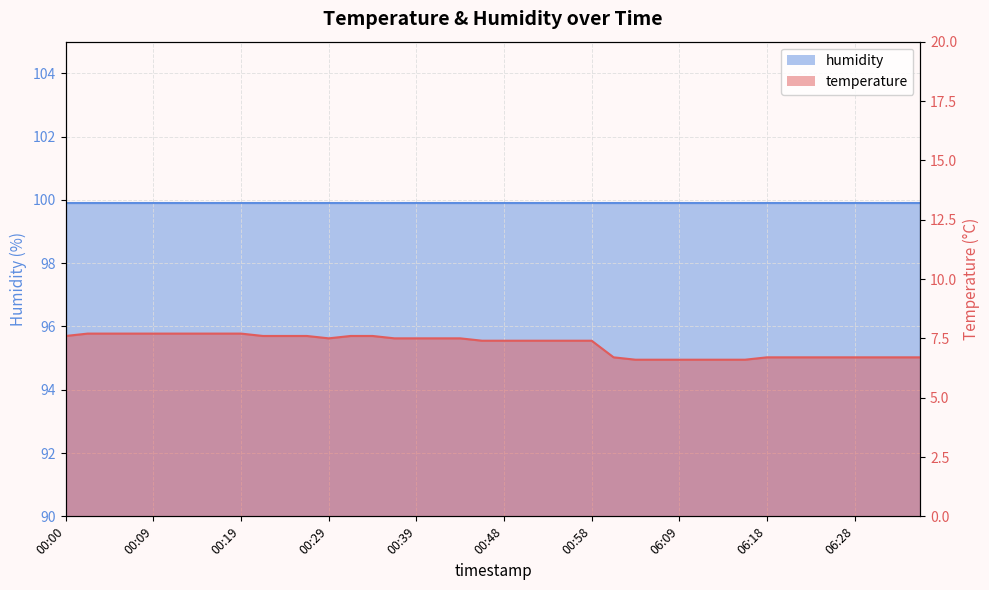

Read the value at 00:17.

7.7